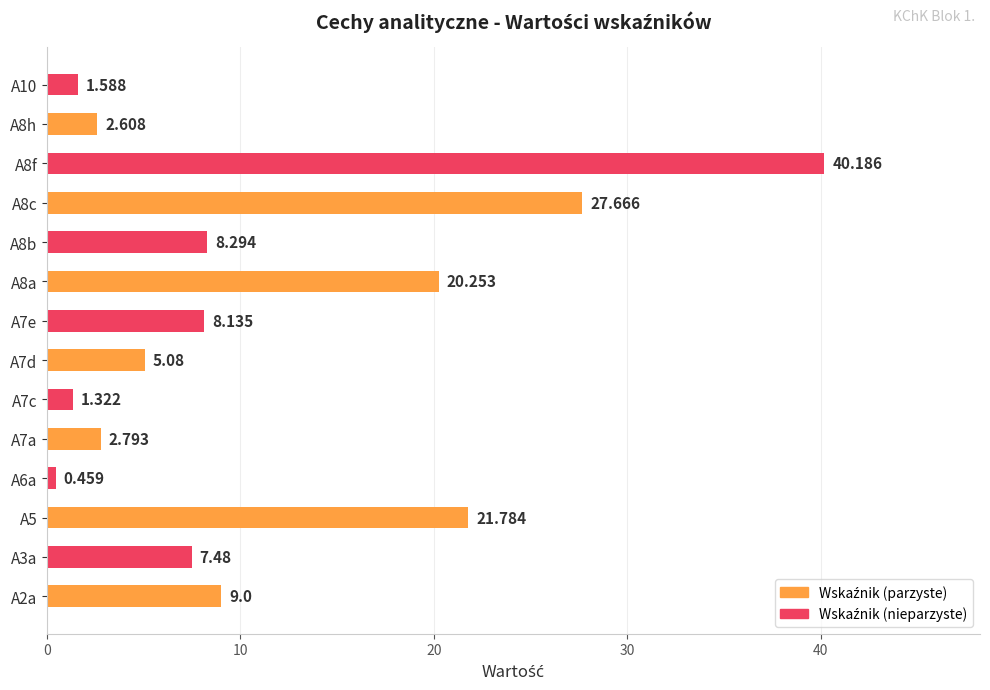

Rank the categories by value from lowest to highest.

A6a, A7c, A10, A8h, A7a, A7d, A3a, A7e, A8b, A2a, A8a, A5, A8c, A8f